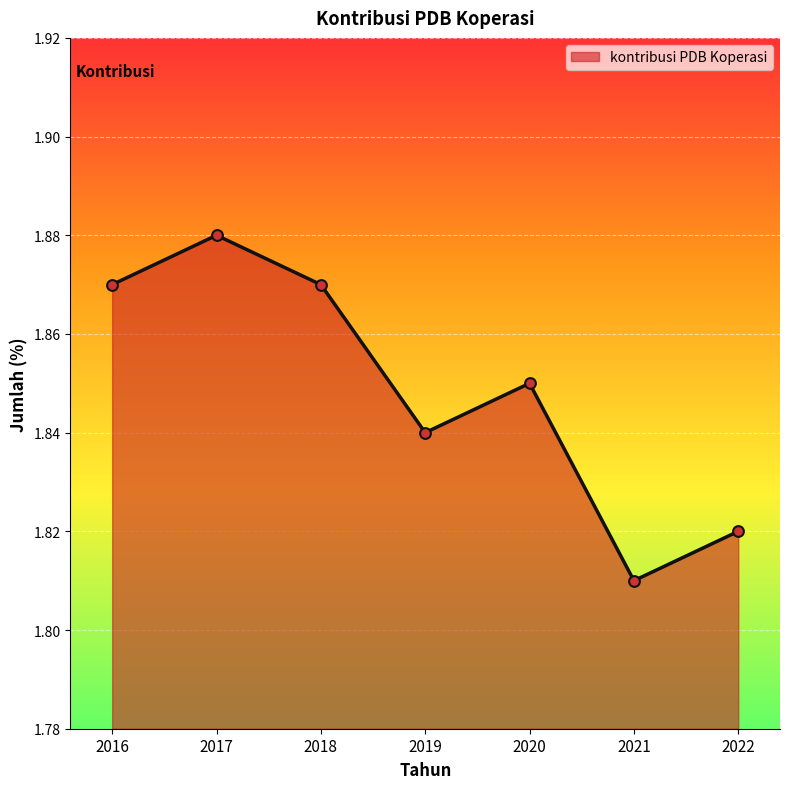

Between 2019 and 2017, which is larger?

2017